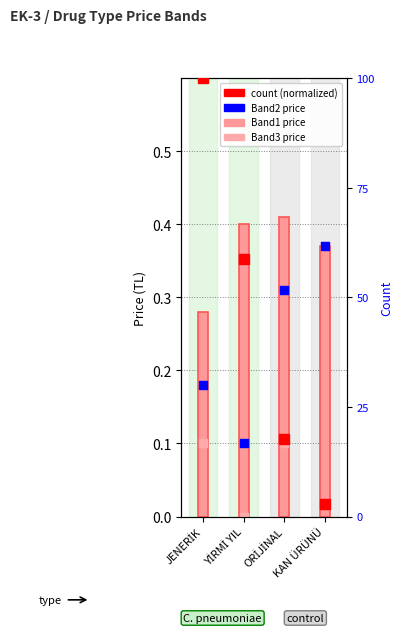

Which series reaches the minimum Y coordinate?

Depocuya Satis Fiyati Band3